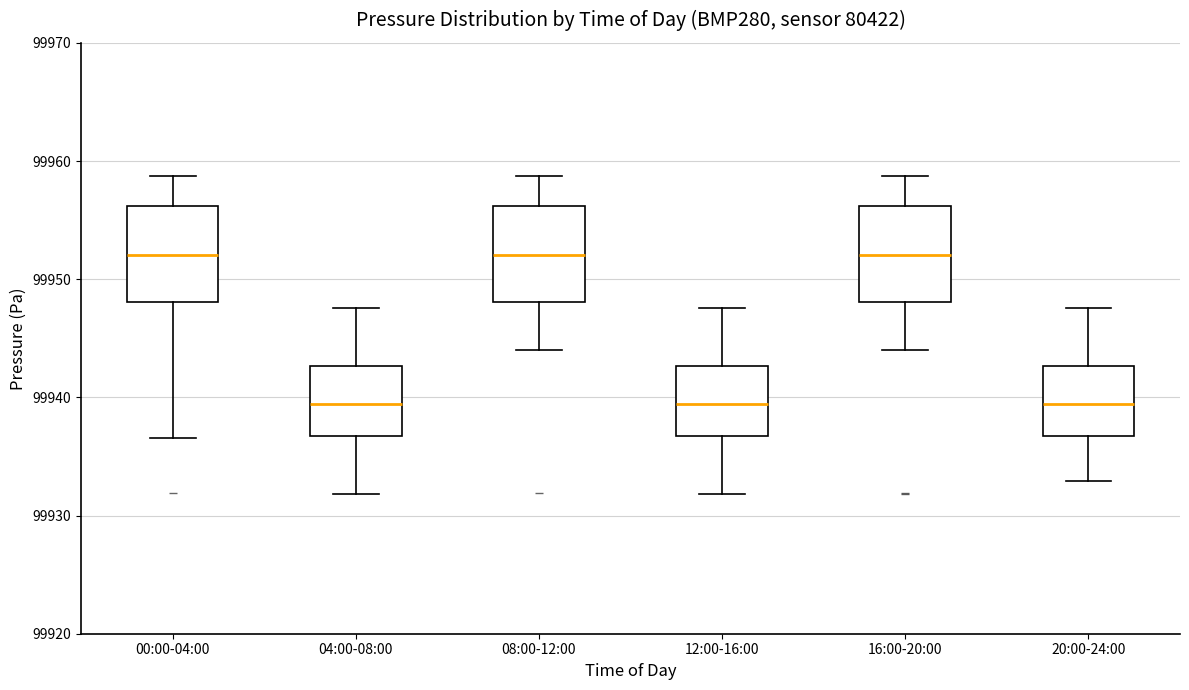

Reading left to right, read every box against the y-axis: the position of its median line, the range the box covers, and the ends of its whiskers. The values are not printed on the chart, so give them approximately, as read against the axis.

00:00-04:00: median 99952, box 99948 to 99956, whiskers 99937 to 99959
04:00-08:00: median 99939, box 99937 to 99943, whiskers 99932 to 99948
08:00-12:00: median 99952, box 99948 to 99956, whiskers 99944 to 99959
12:00-16:00: median 99939, box 99937 to 99943, whiskers 99932 to 99948
16:00-20:00: median 99952, box 99948 to 99956, whiskers 99944 to 99959
20:00-24:00: median 99939, box 99937 to 99943, whiskers 99933 to 99948